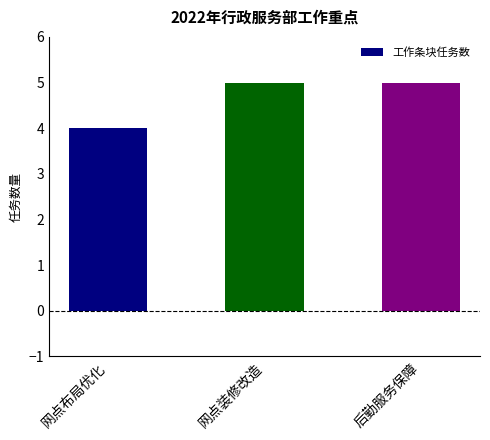

Reading right to left, extract all data points from this chart.

后勤服务保障=5	网点装修改造=5	网点布局优化=4